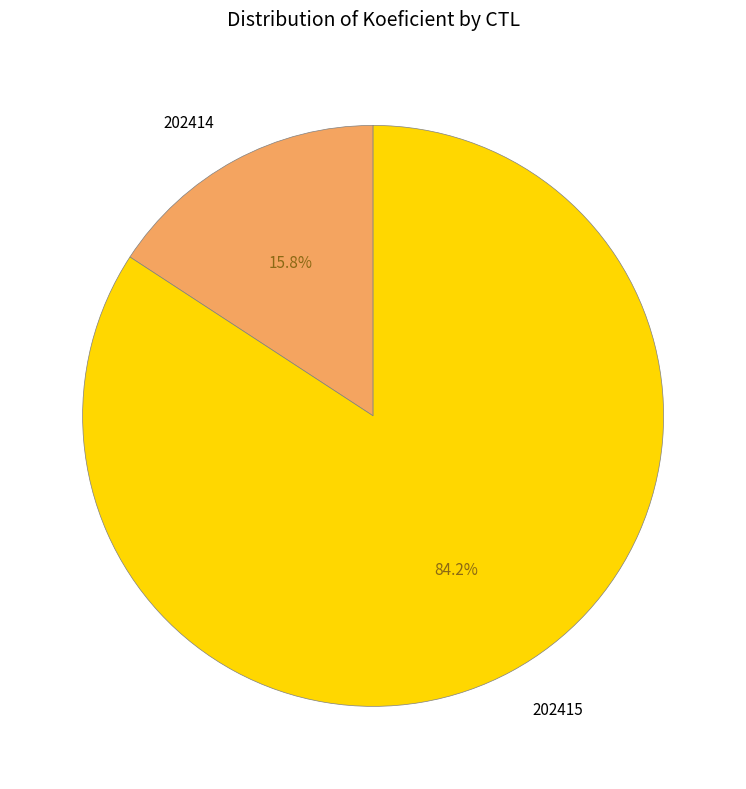

Approximately how many times larger is the value at 202414 compared to 202415?

0.2